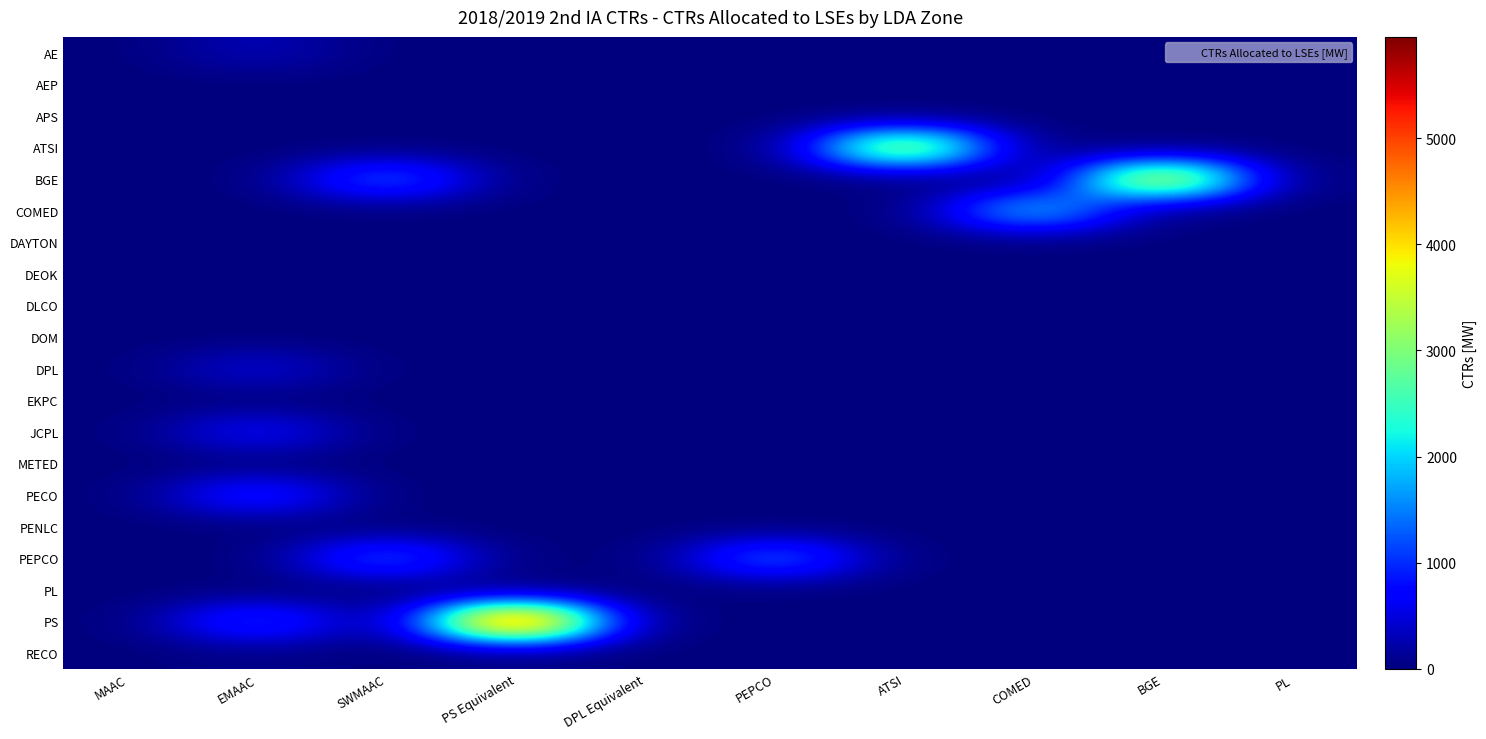

List the series in order of their peak value, lowest first.

AEP, APS, DAYTON, DEOK, DLCO, DOM, EKPC, METED, PENLC, PL, RECO, AE, DPL, JCPL, PECO, PEPCO, COMED, ATSI, BGE, PS